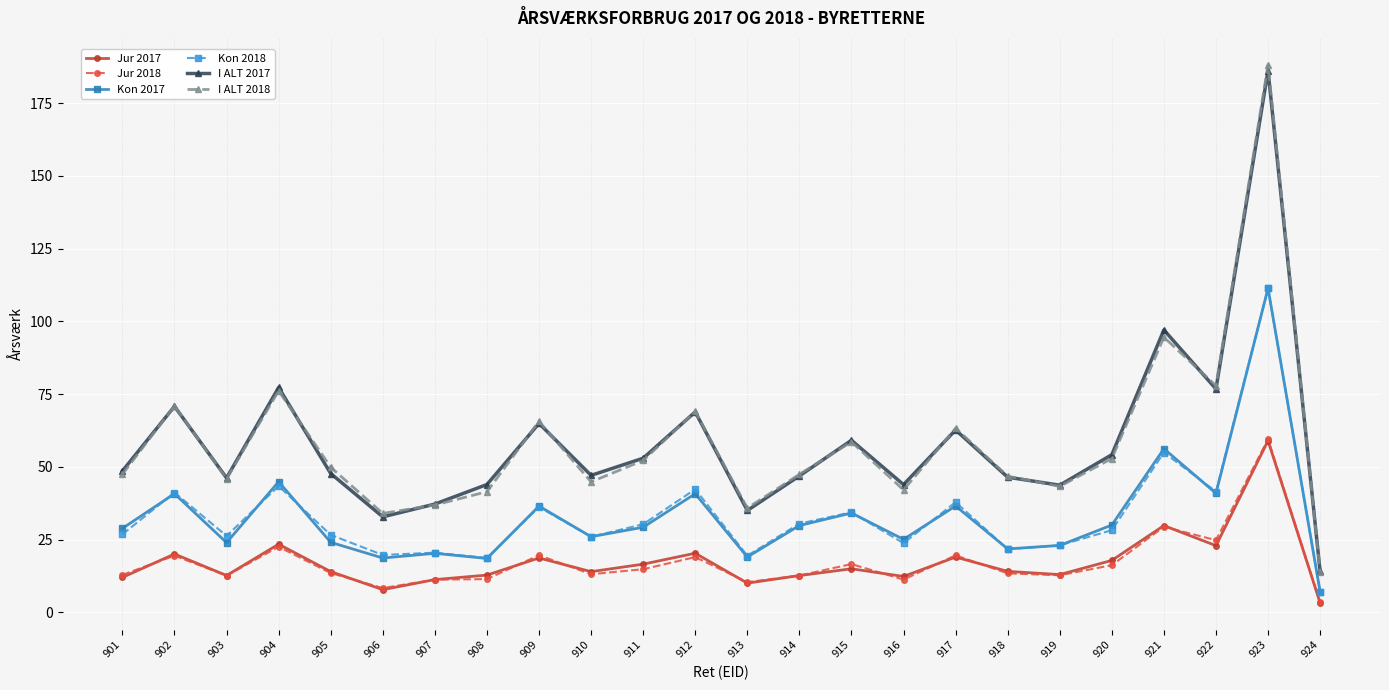

What is the difference between the maximum and minimum values in the Kon 2018 series?

104.4